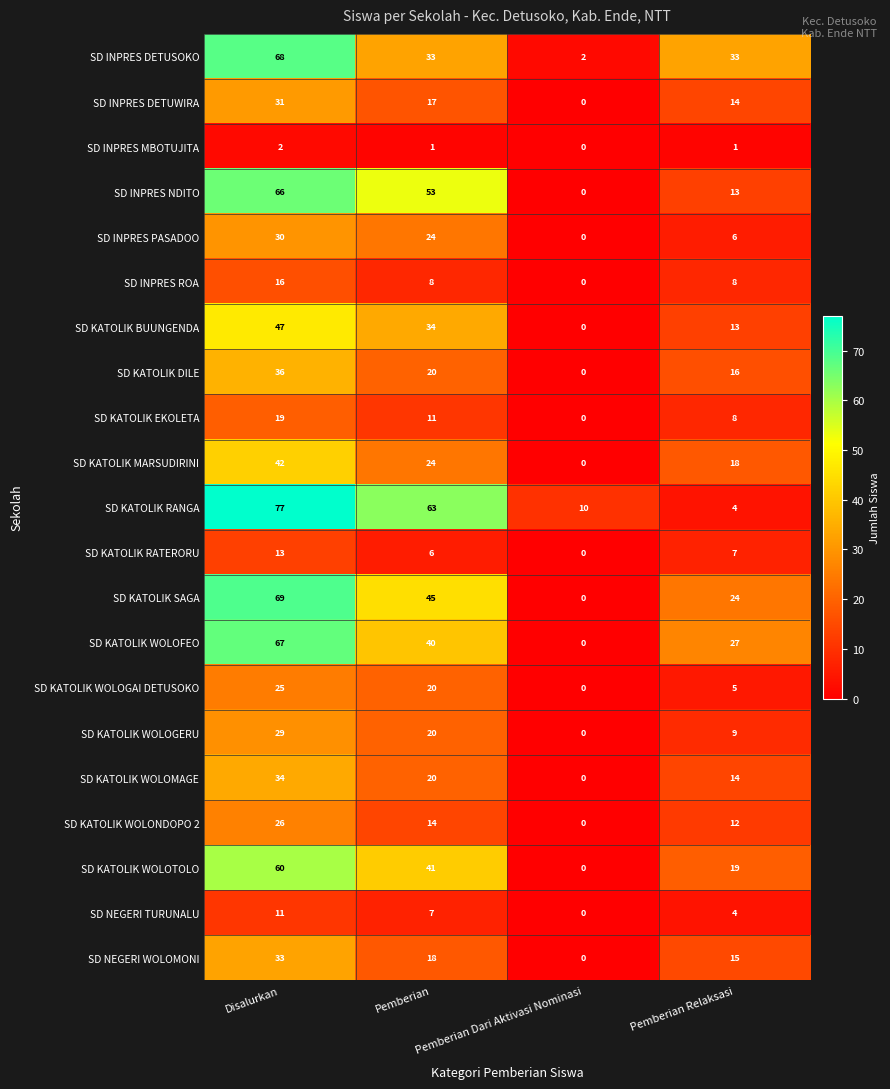

The SD KATOLIK EKOLETA series shows -11 at Pemberian Dari Aktivasi Nominasi. True or false?

False